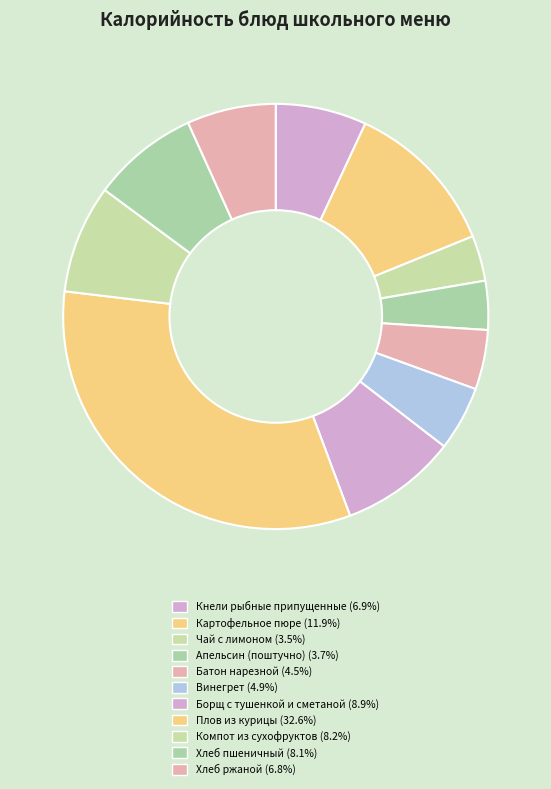

Is Картофельное пюре the majority of the pie?

No